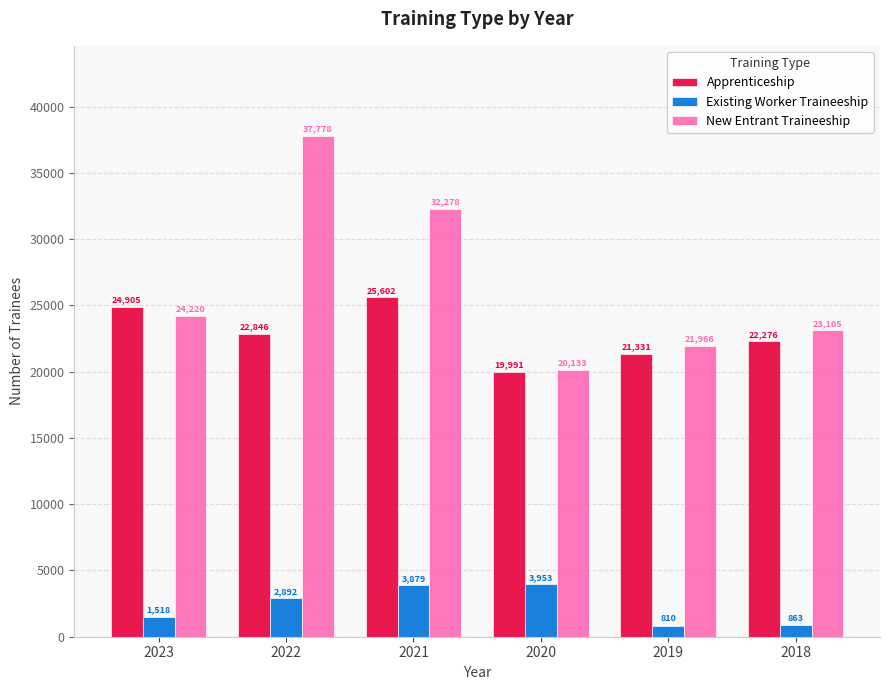

Rank the series by their average value, from highest to lowest.

New Entrant Traineeship, Apprenticeship, Existing Worker Traineeship